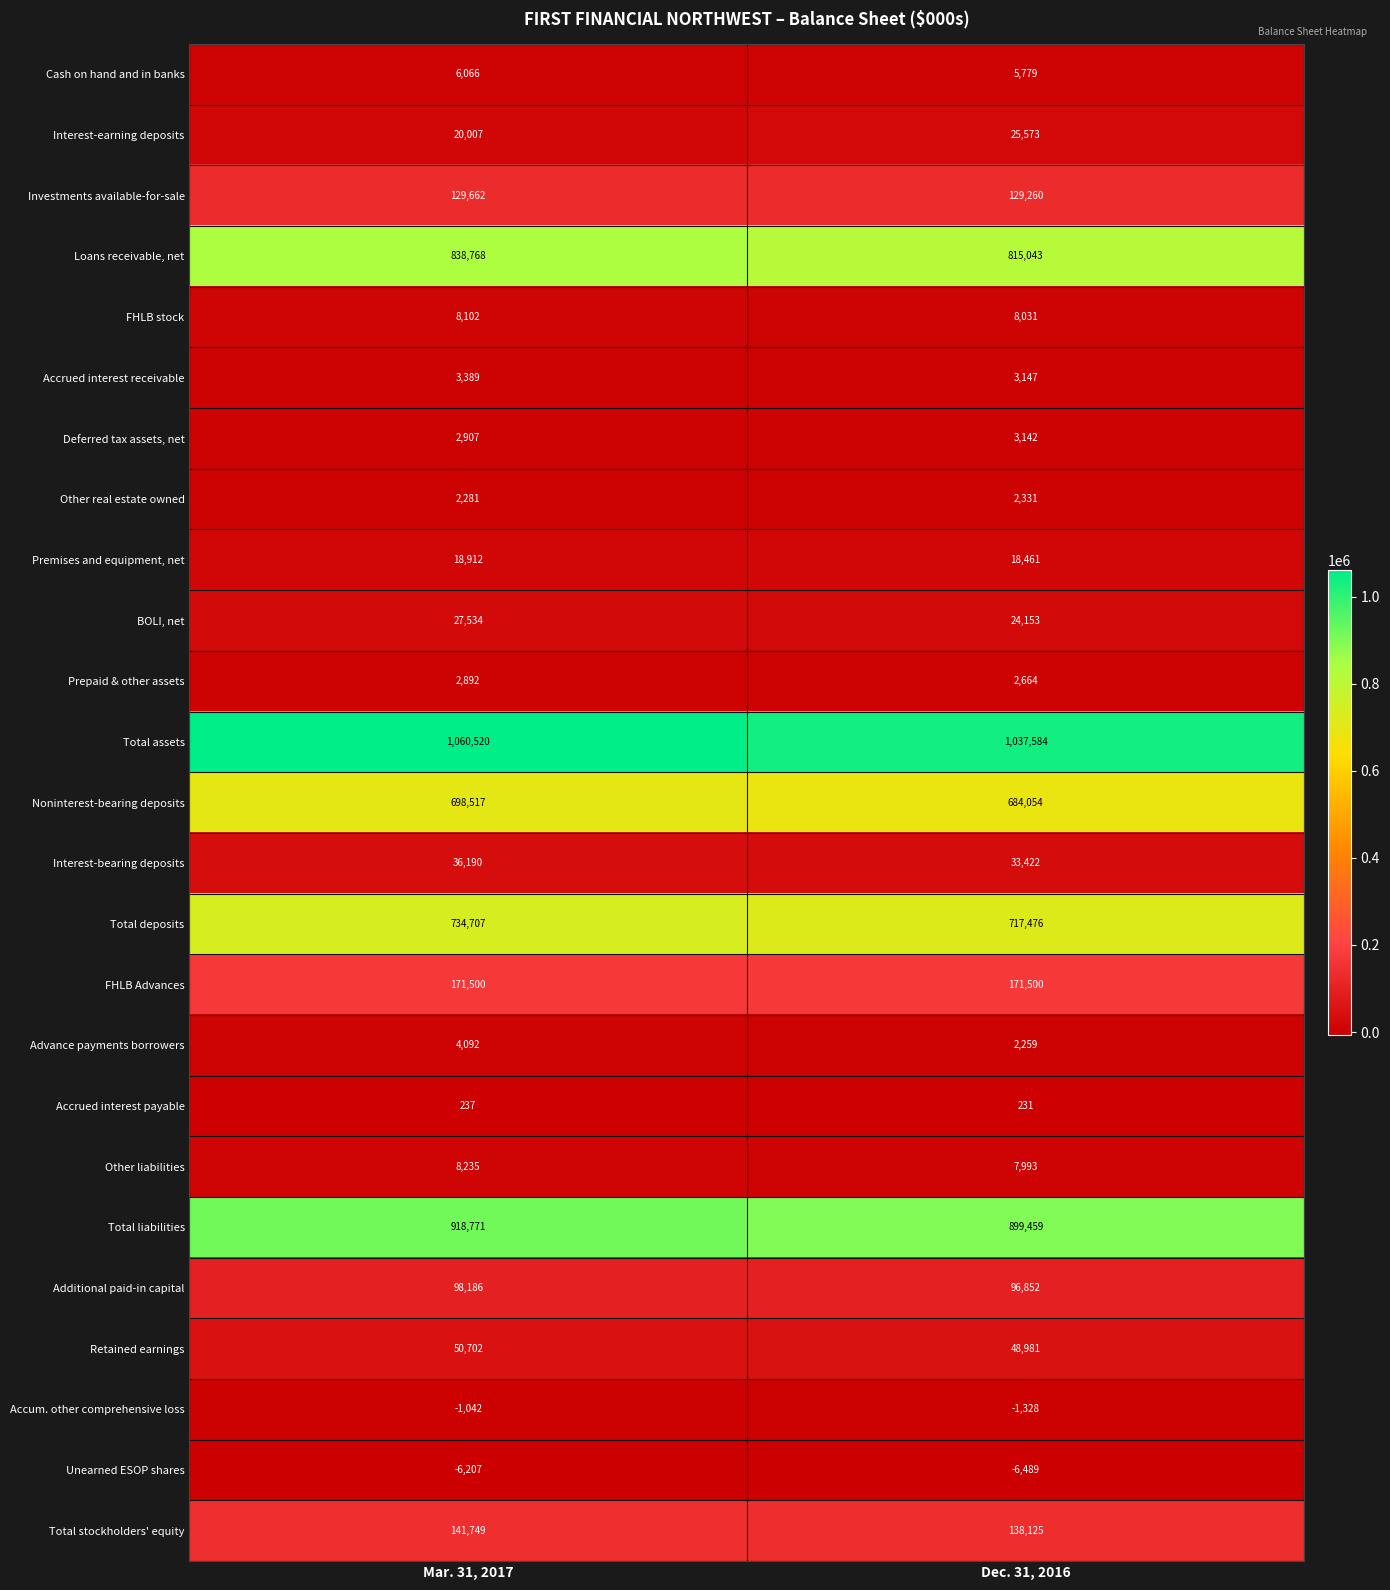

What is the sum of all FHLB Advances values?

343000